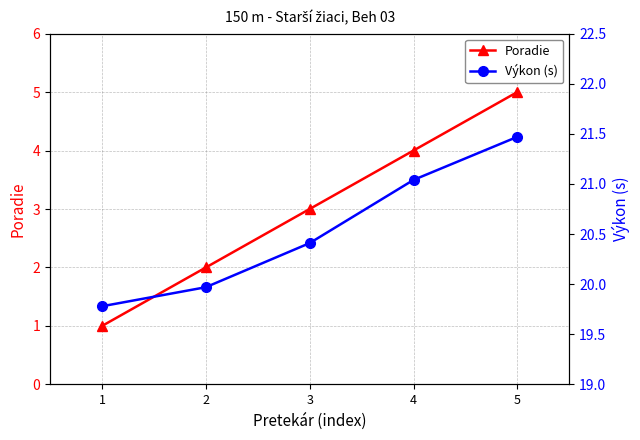

True or false: Poradie and Výkon (s) intersect in this chart.

False